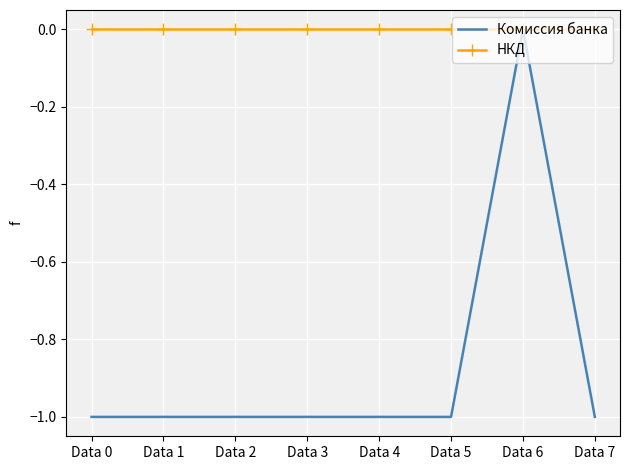

Reading right to left, what are all the values shown in this chart?

Комиссия банка: Data 7=-1	Data 6=0	Data 5=-1	Data 4=-1	Data 3=-1	Data 2=-1	Data 1=-1	Data 0=-1
НКД: Data 7=0	Data 6=0	Data 5=0	Data 4=0	Data 3=0	Data 2=0	Data 1=0	Data 0=0